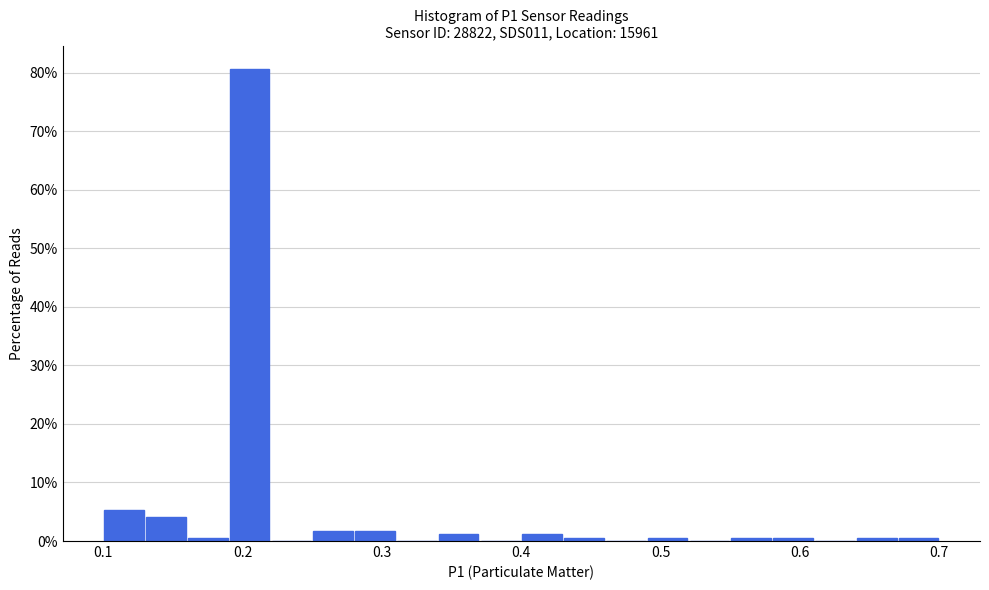

Around what value on the x-axis is the tallest bar? Give the approximate position of its centre, as read against the axis.

0.21